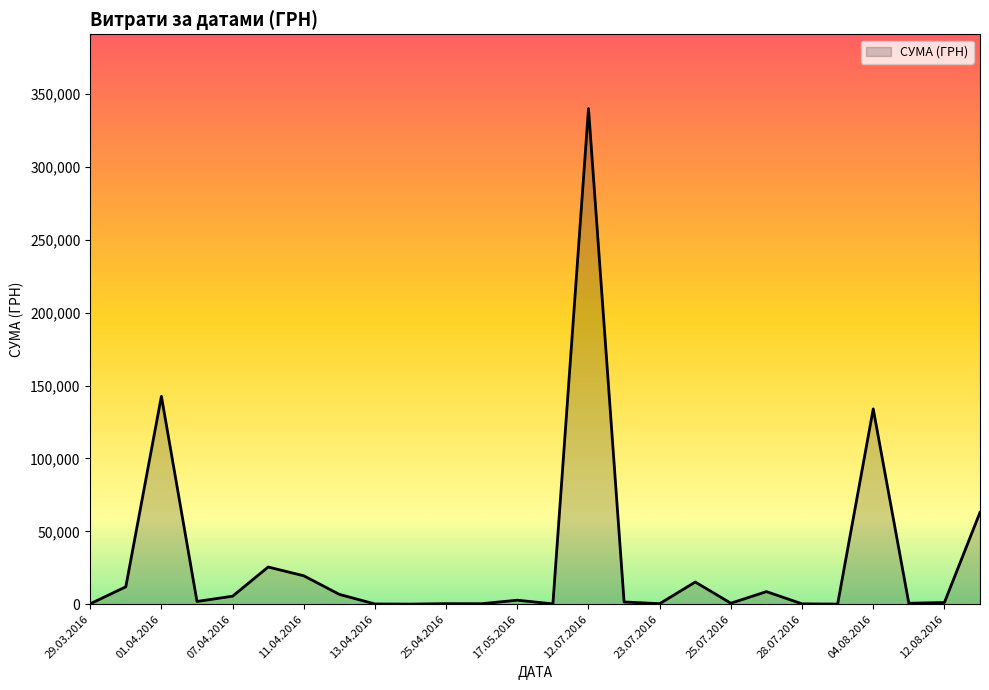

At which category does the chart reach its peak across all series?

12.07.2016